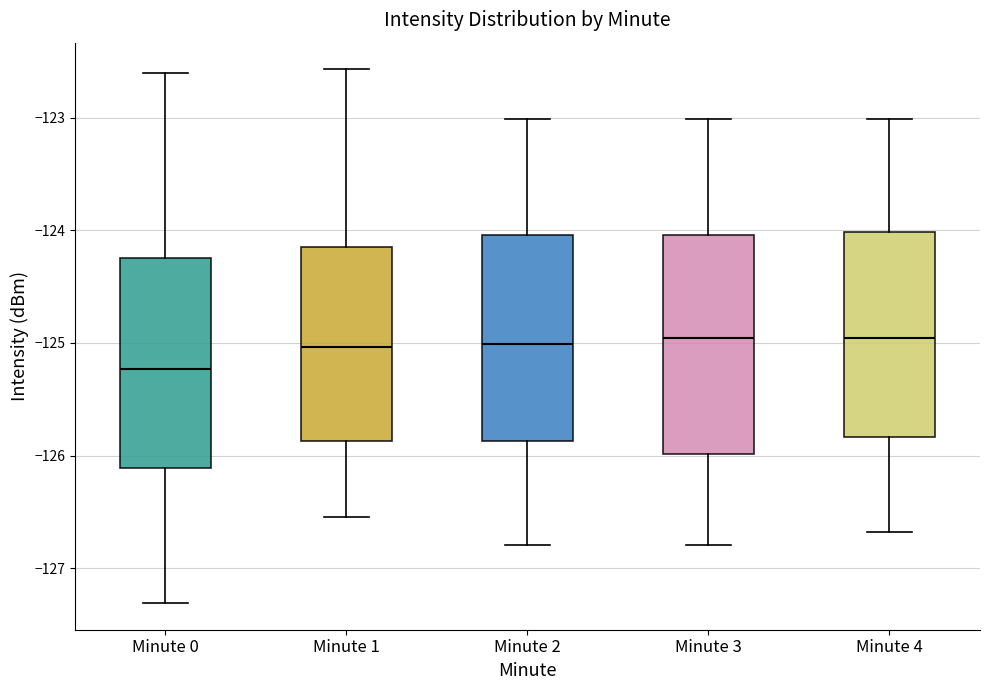

Where does the median line of the box for Minute 4 sit on the y-axis? The values are not printed on the chart, so give them approximately, as read against the axis.

-125.0